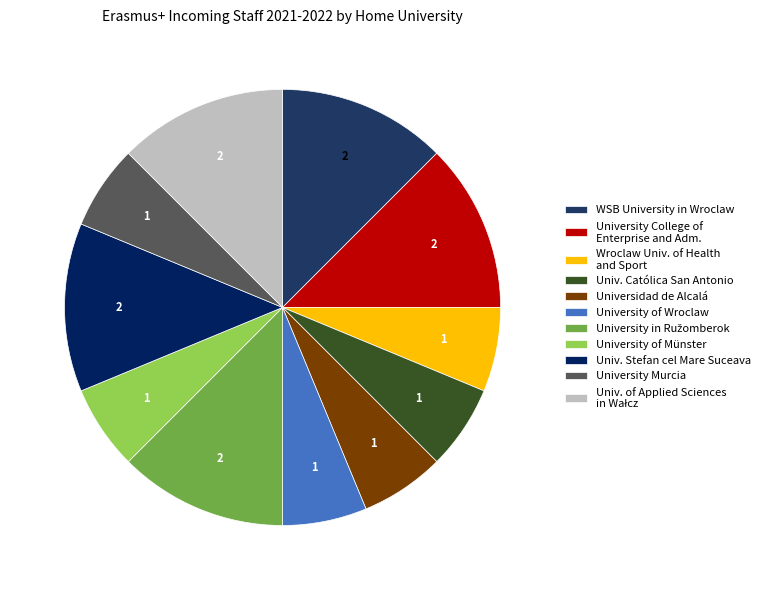

How many segments does this pie chart have?

11